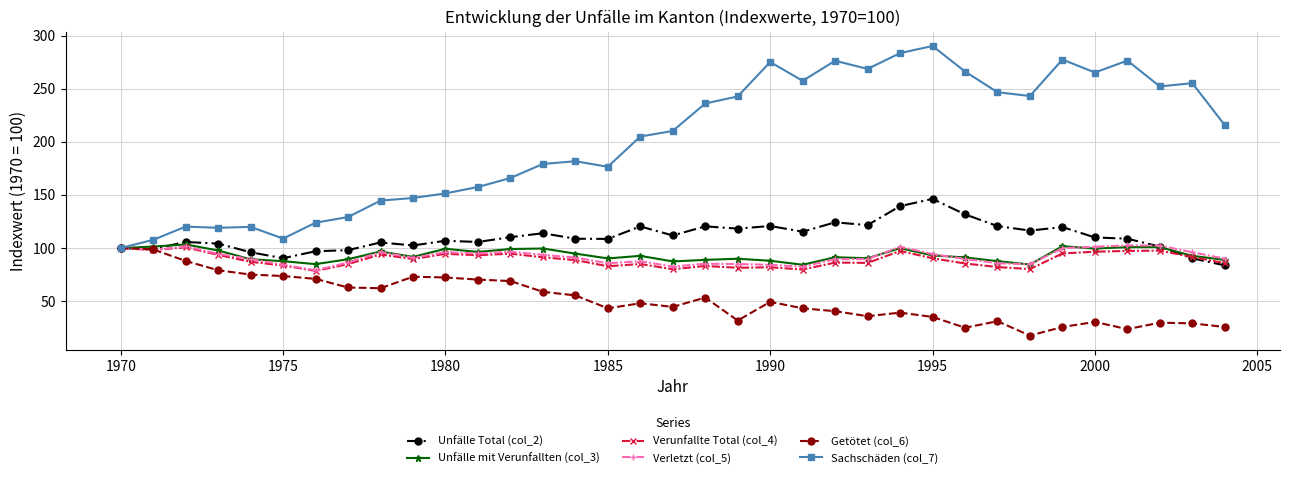

True or false: Verunfallte Total (col_4) has more than 1 points higher than both neighbors.

True